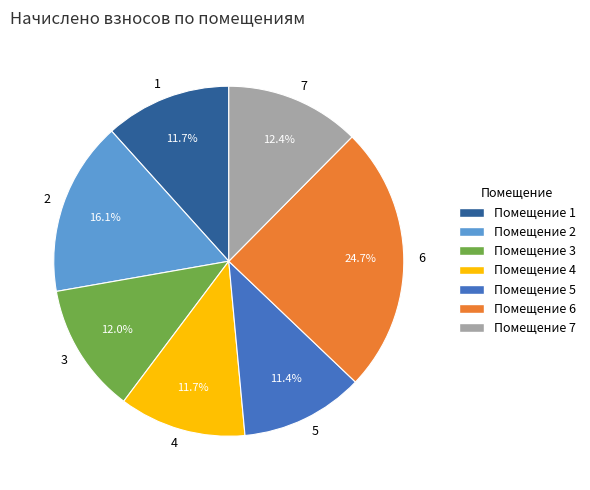

To the nearest percent, what is the difference between the largest and smallest slice percentages?

13%